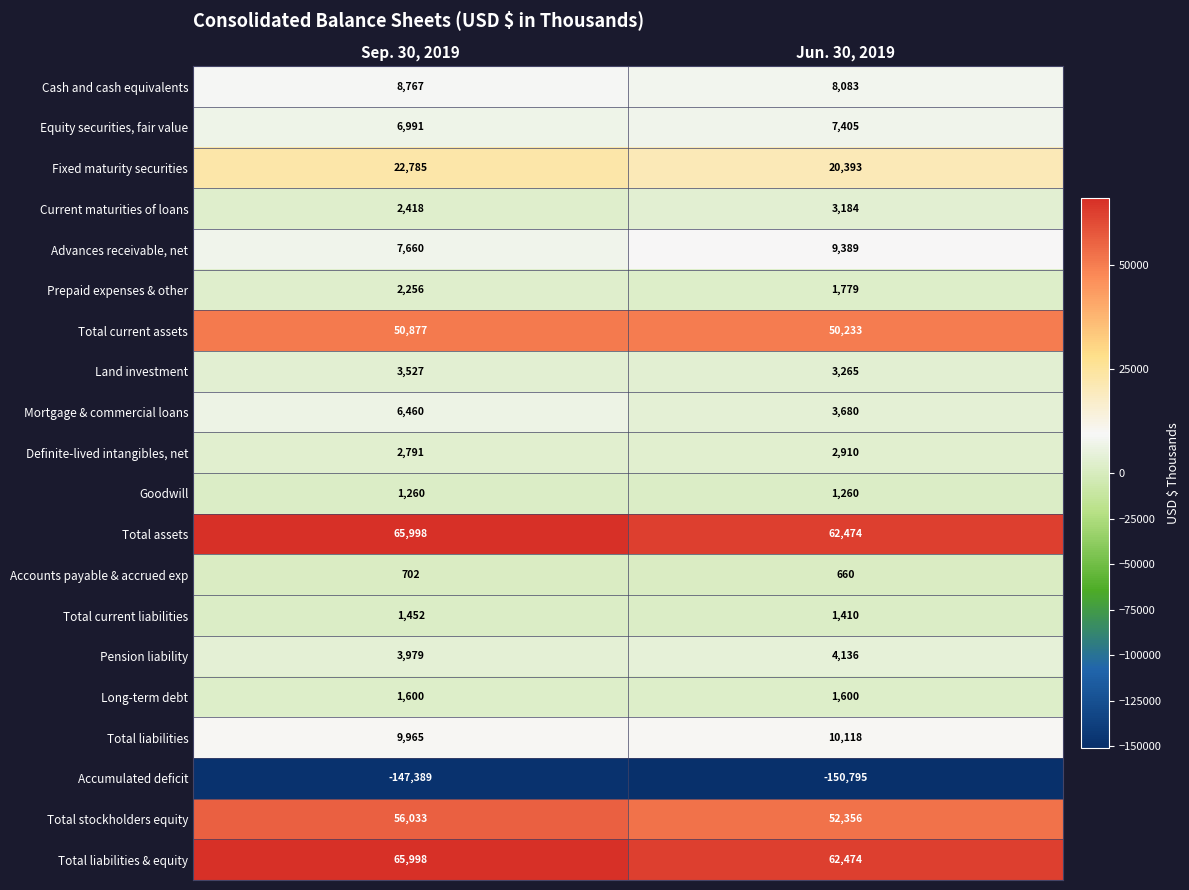

True or false: Fixed maturity securities has a value of 22785 at Sep. 30, 2019.

True